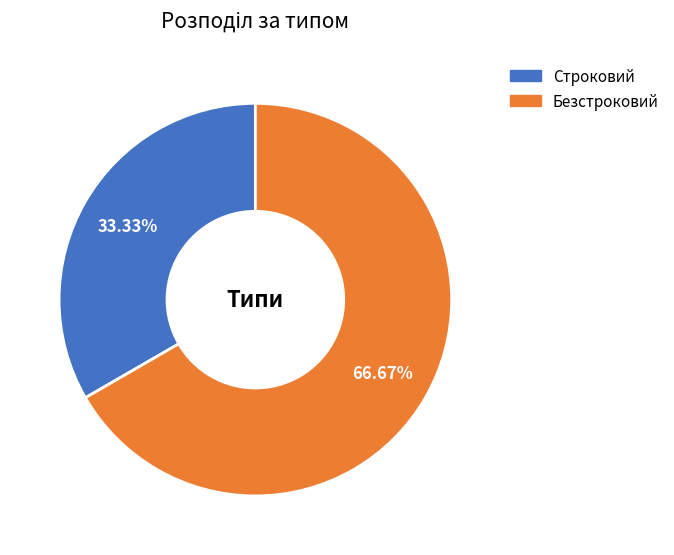

The Безстроковий slice represents 53% of the pie. True or false?

False